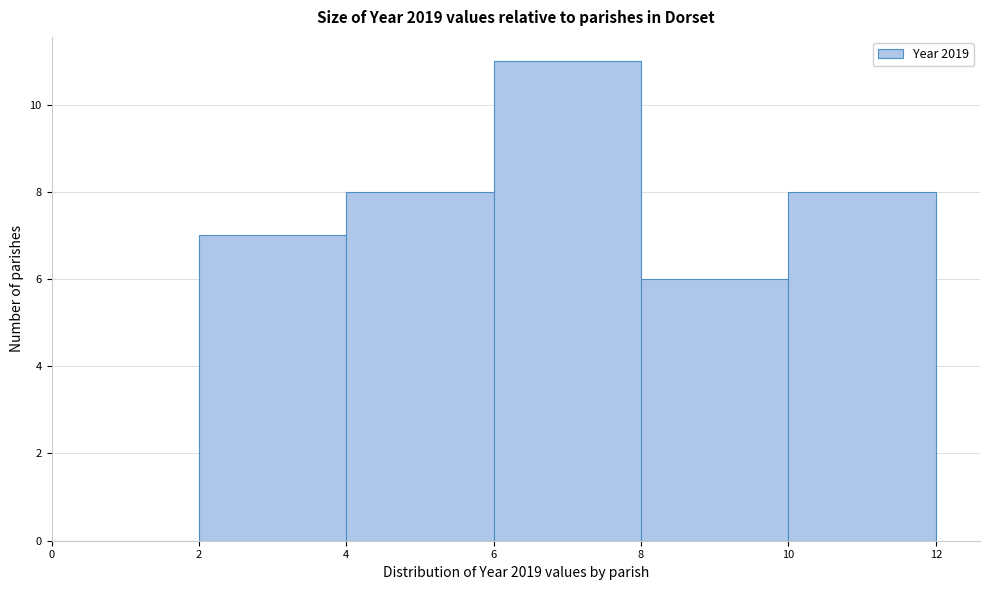

Which range on the x-axis has the tallest bar?

6 to 8